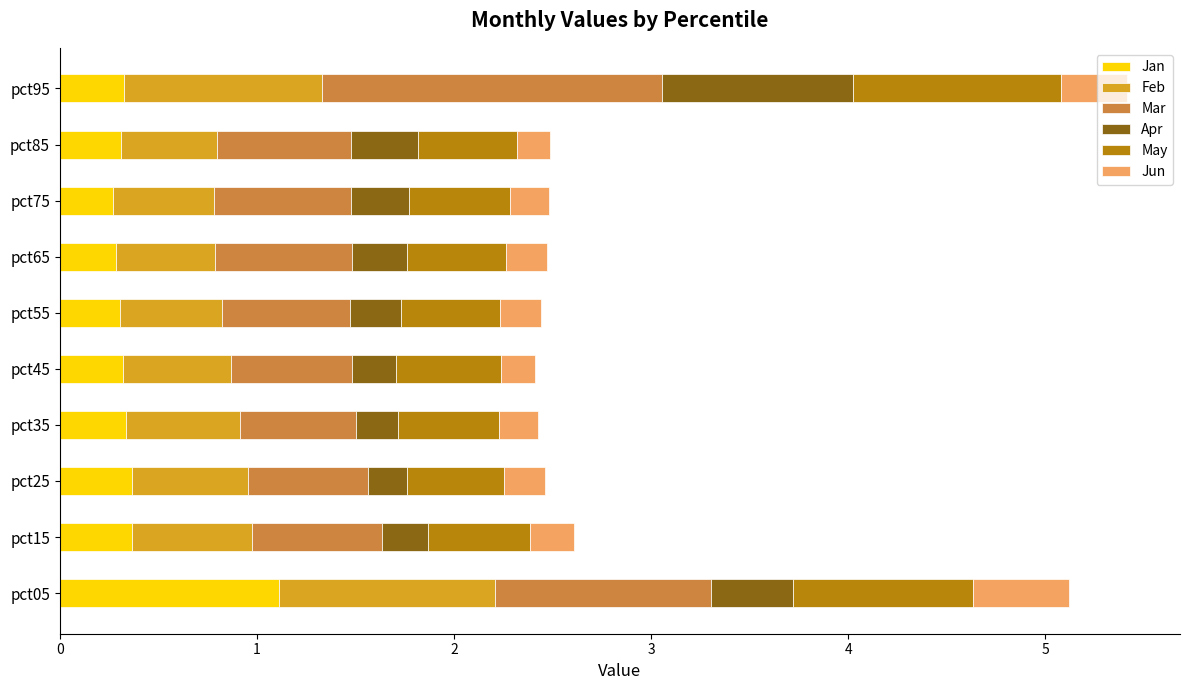

The Jan series shows 0.3 at pct85. True or false?

True